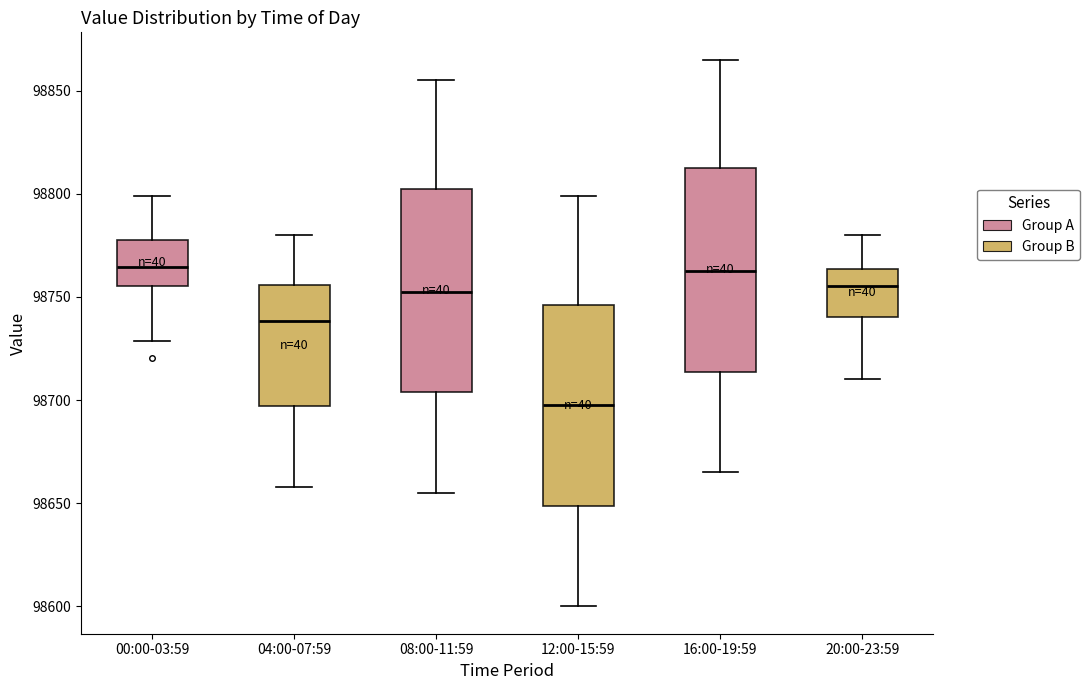

Reading left to right, transcribe this box plot: for each box, give where its median line is, the range the box spans, and where its two whiskers end, as read against the y-axis. The values are not printed on the chart, so give them approximately, as read against the axis.

00:00-03:59: median 98765, box 98755 to 98780, whiskers 98730 to 98800
04:00-07:59: median 98740, box 98695 to 98755, whiskers 98660 to 98780
08:00-11:59: median 98755, box 98705 to 98805, whiskers 98655 to 98855
12:00-15:59: median 98700, box 98650 to 98745, whiskers 98600 to 98800
16:00-19:59: median 98765, box 98715 to 98815, whiskers 98665 to 98865
20:00-23:59: median 98755, box 98740 to 98765, whiskers 98710 to 98780